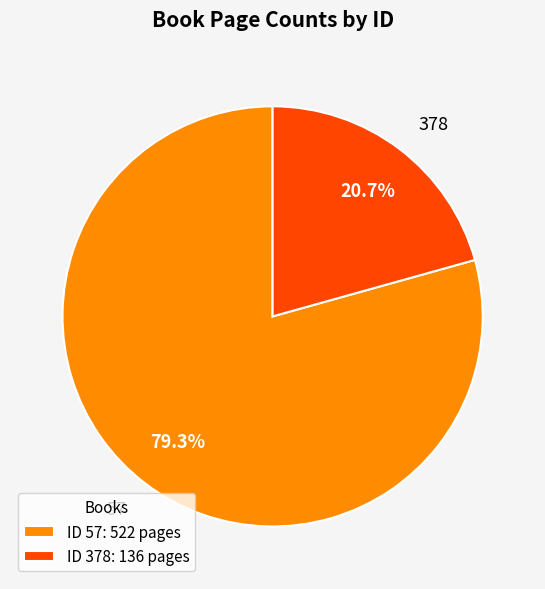

Is there any slice that represents more than half of the pie?

Yes